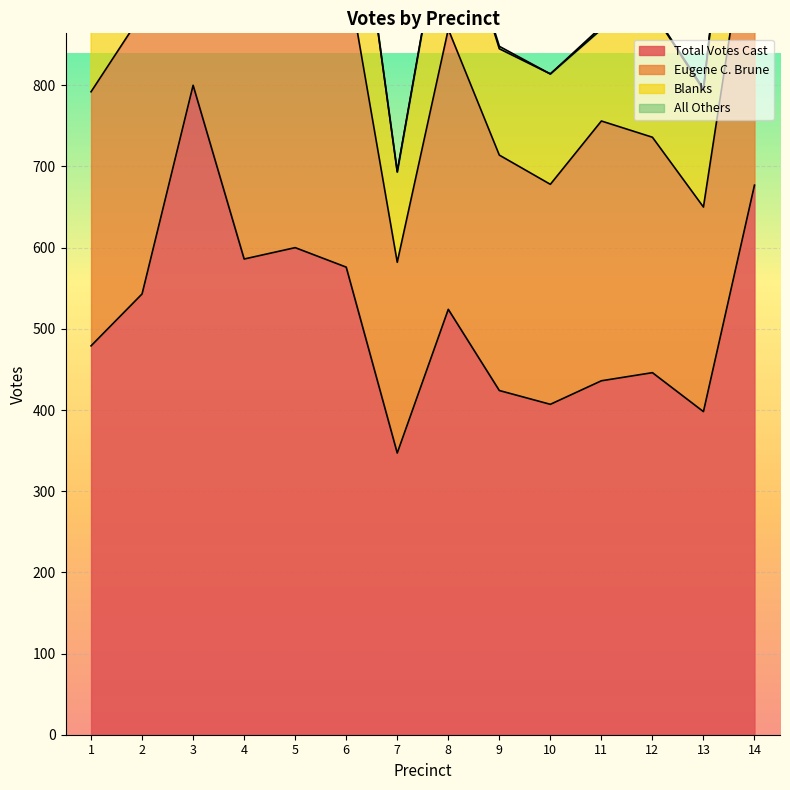

What is the total value across all series at 9?

1138